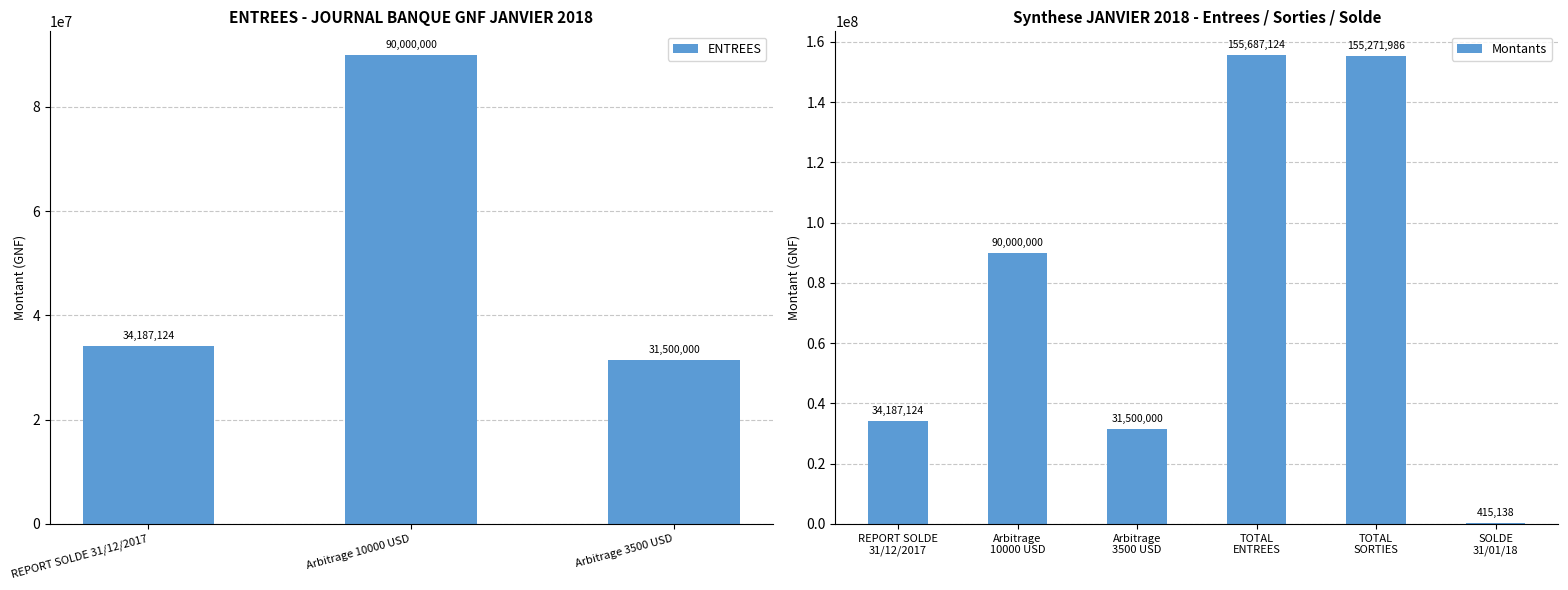

Rank the categories by value from highest to lowest.

Arbitrage 10000 USD, REPORT SOLDE 31/12/2017, Arbitrage 3500 USD